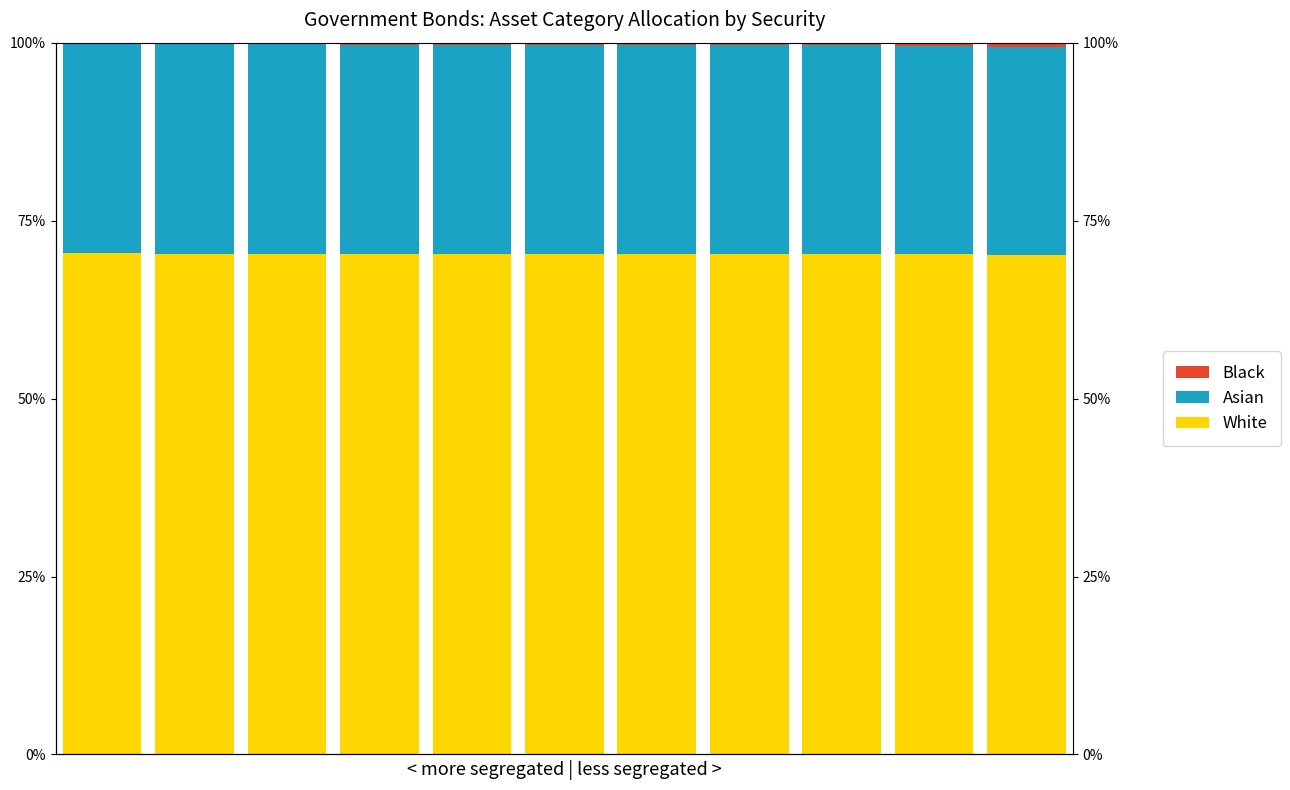

What is the spread (max minus min) of values at 10?

69.6